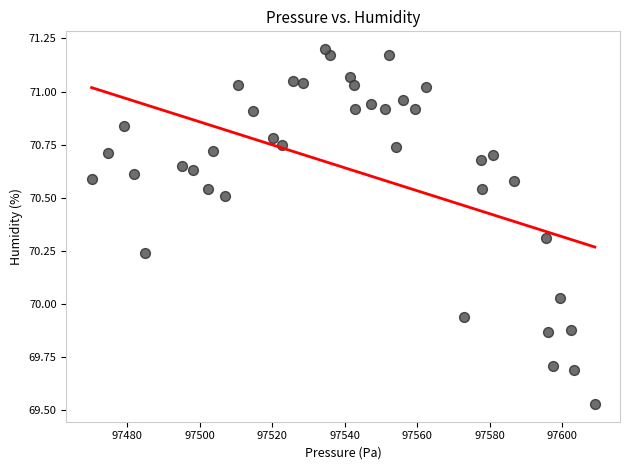

What is the range of Y values (max minus min)?

1.7